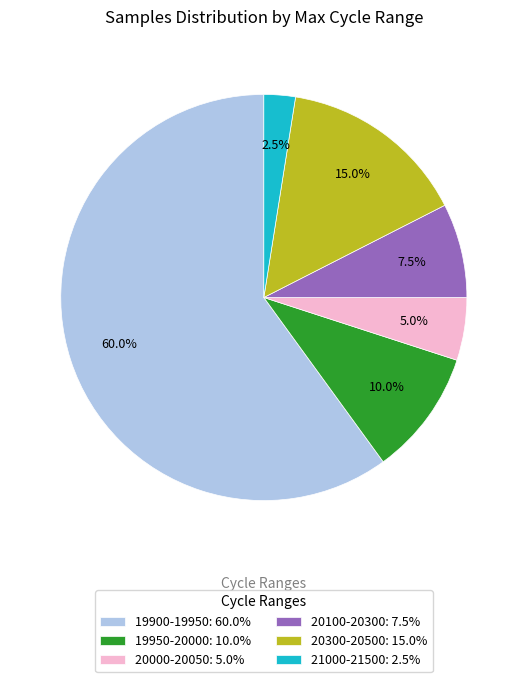

Does any single category account for the majority?

Yes